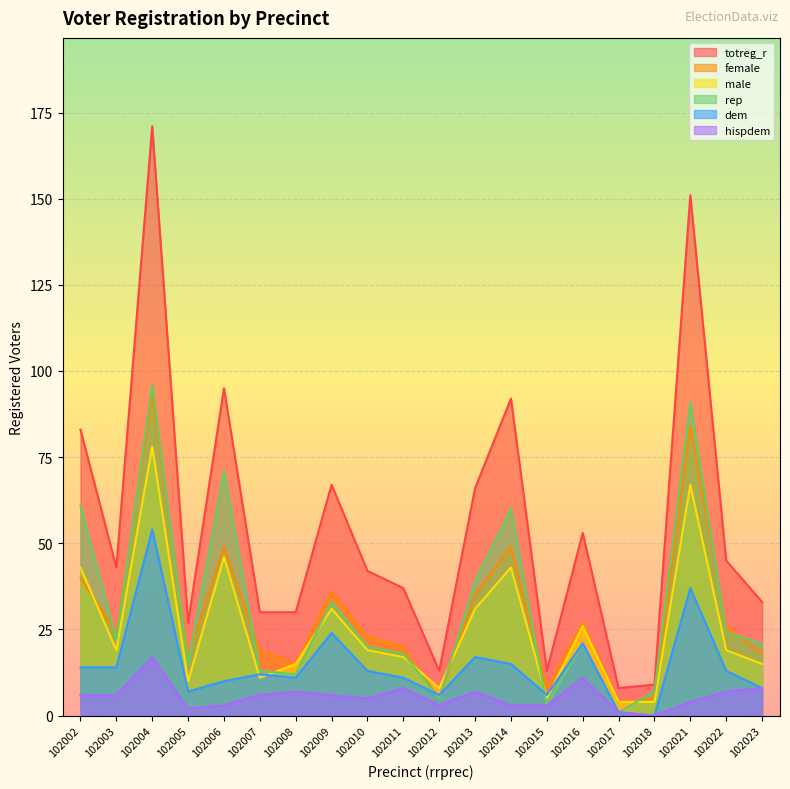

At which category does rep reach its first local peak?

102004